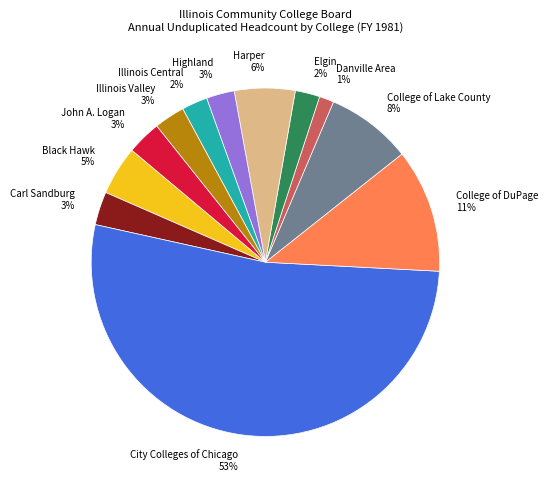

Is it true that John A. Logan is 11% of the pie?

False